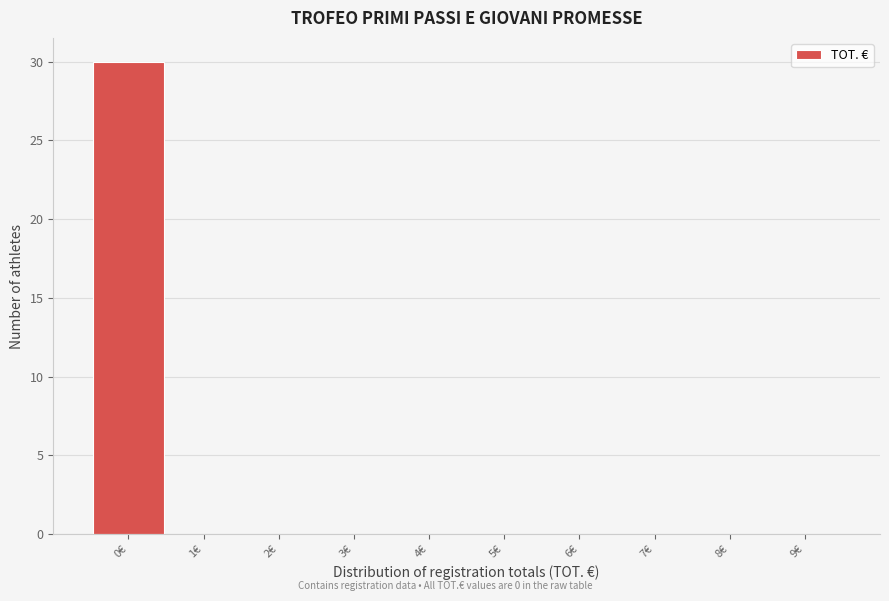

What is the height of the bar covering -0.5 to 0.5 on the x-axis? The values are not printed on the chart, so give them approximately, as read against the axis.

30